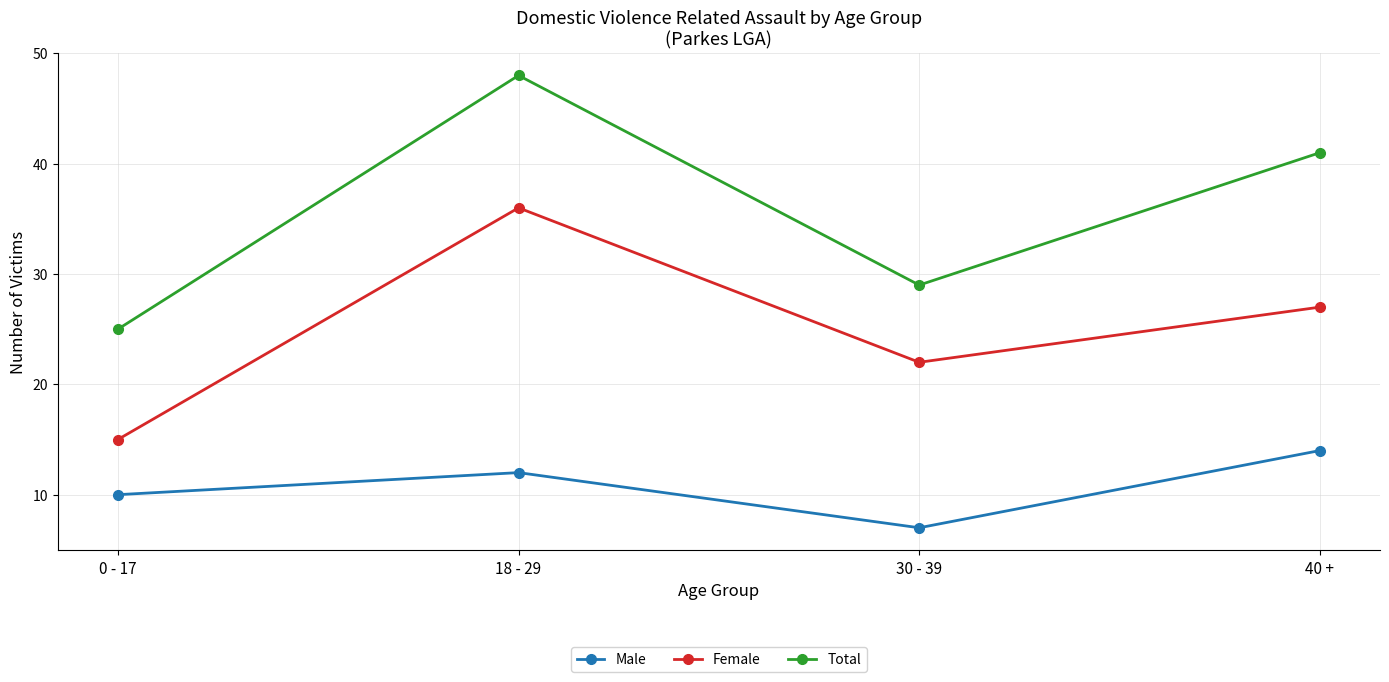

Which series changed the most between 0 - 17 and 18 - 29?

Total